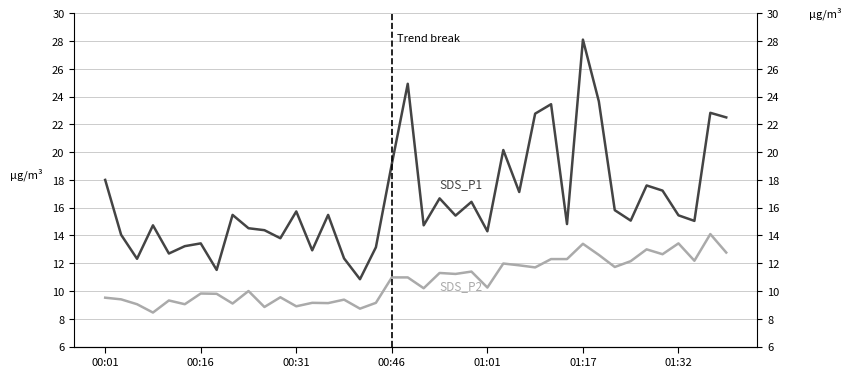

How many values in the SDS_P2 series exceed 10?

22